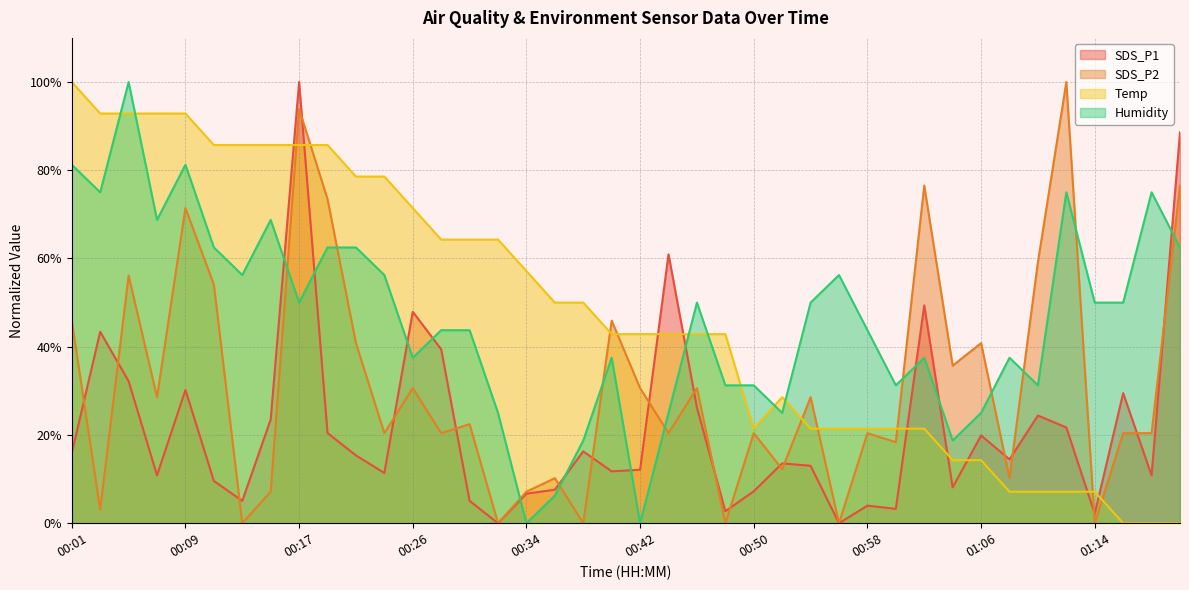

Does the chart display data point markers on the line(s)?

No